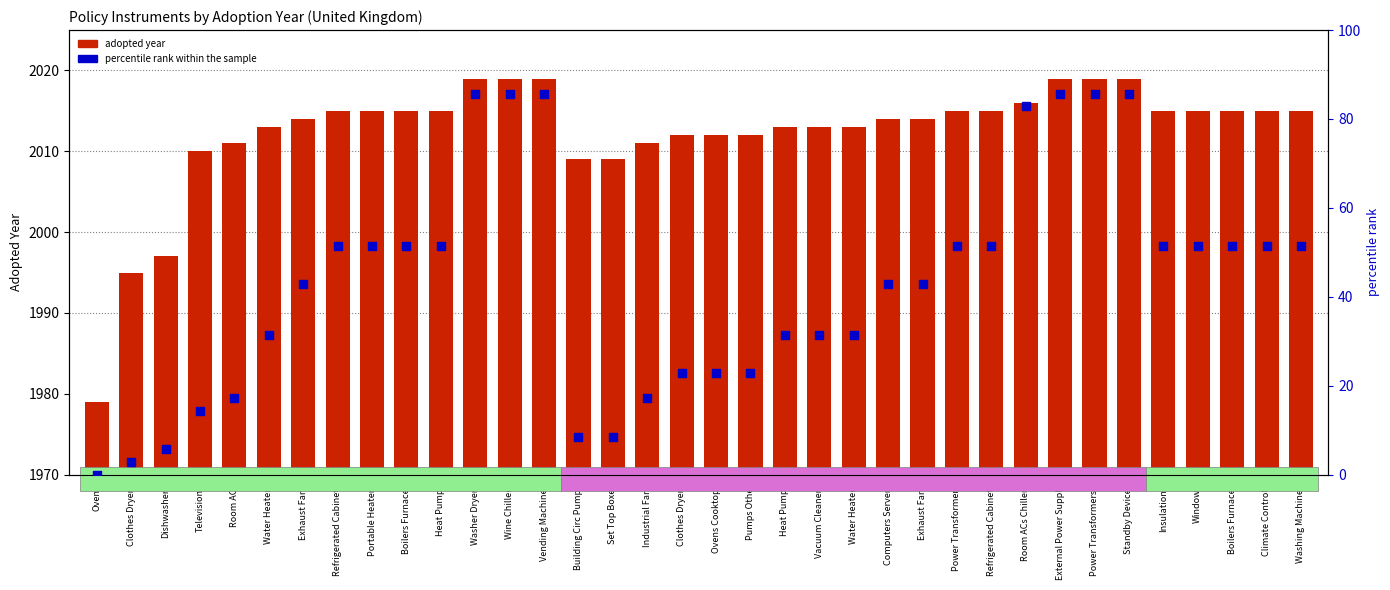

What is the total value across all series at Exhaust Fans?

2056.9